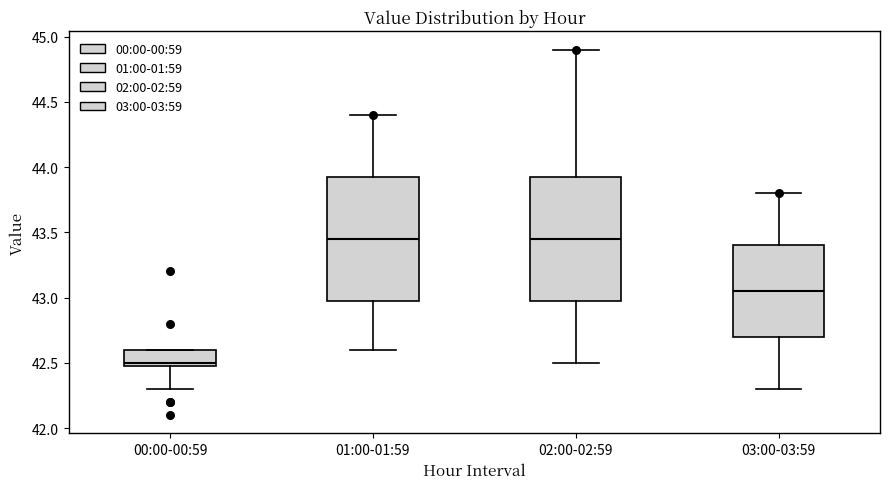

Reading left to right, transcribe this box plot: for each box, give where its median line is, the range the box spans, and where its two whiskers end, as read against the y-axis. The values are not printed on the chart, so give them approximately, as read against the axis.

00:00-00:59: median 42.50 (just above the box's lower edge), box 42.50 to 42.60, whiskers 42.30 to 42.60
01:00-01:59: median 43.45, box 43.00 to 43.95, whiskers 42.60 to 44.40
02:00-02:59: median 43.45, box 43.00 to 43.95, whiskers 42.50 to 44.90
03:00-03:59: median 43.05, box 42.70 to 43.40, whiskers 42.30 to 43.80